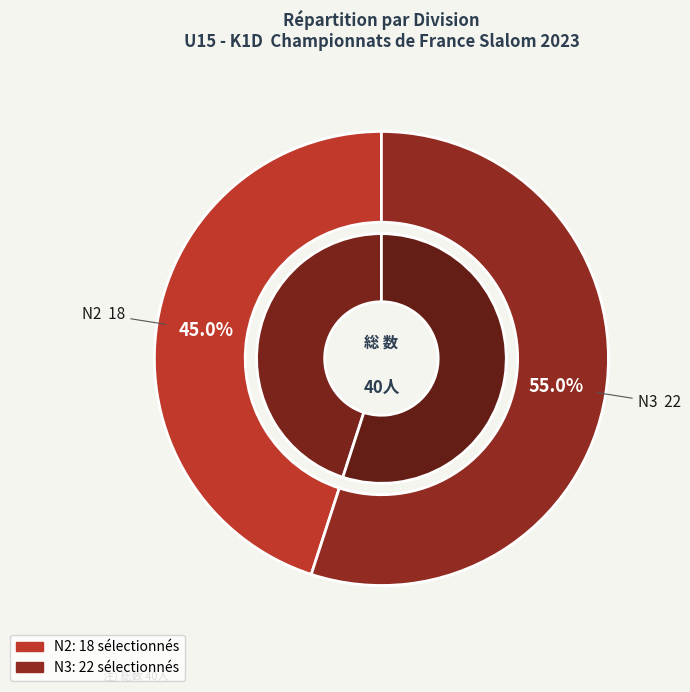

What is the total percentage of N2 and N3?

100.0%